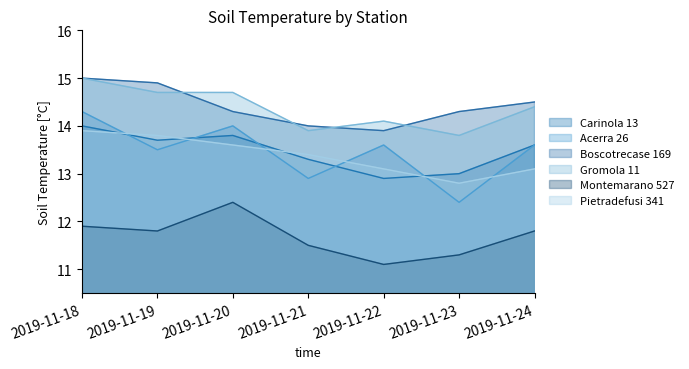

At 2019-11-23, list the series in order from largest to smallest.

Boscotrecase 169, Gromola 11, Carinola 13, Pietradefusi 341, Acerra 26, Montemarano 527